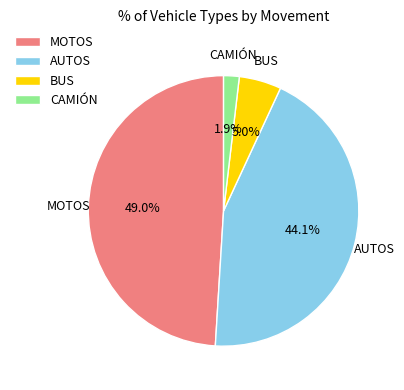

Between CAMIÓN and MOTOS, which is larger?

MOTOS